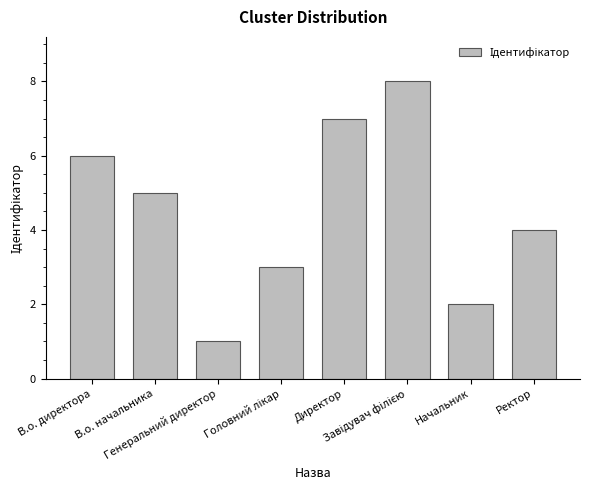

Between Директор and Ректор, which is larger?

Директор